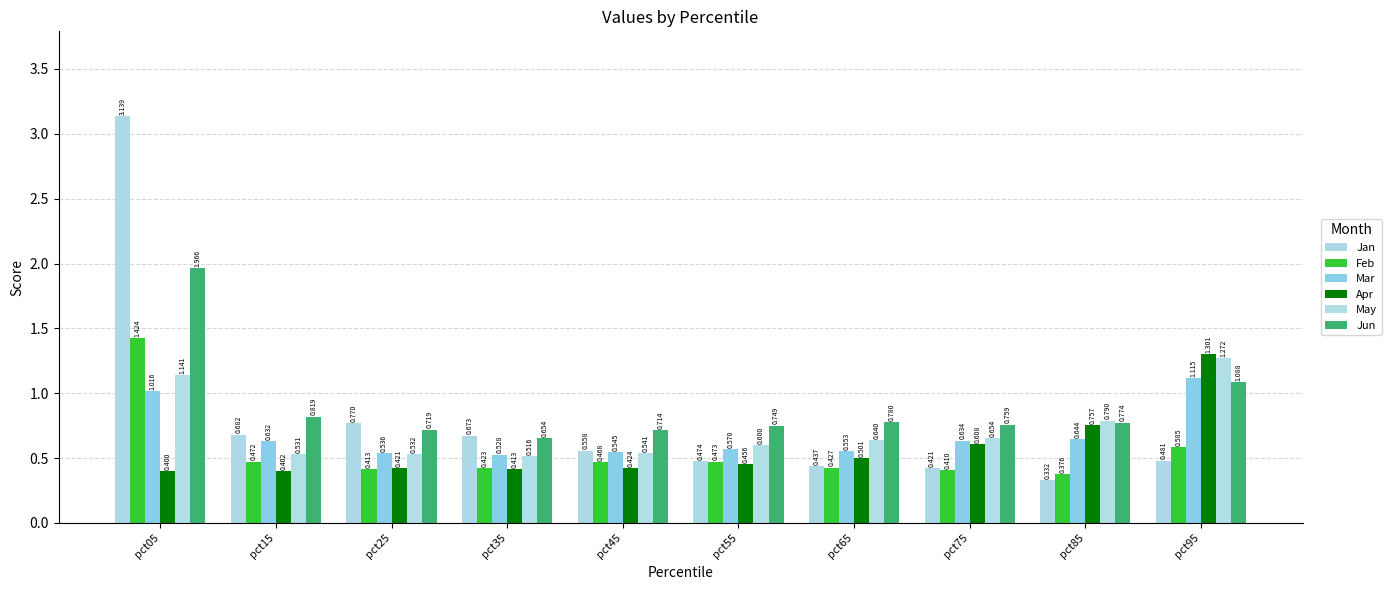

How many categories are shown in the chart?

10